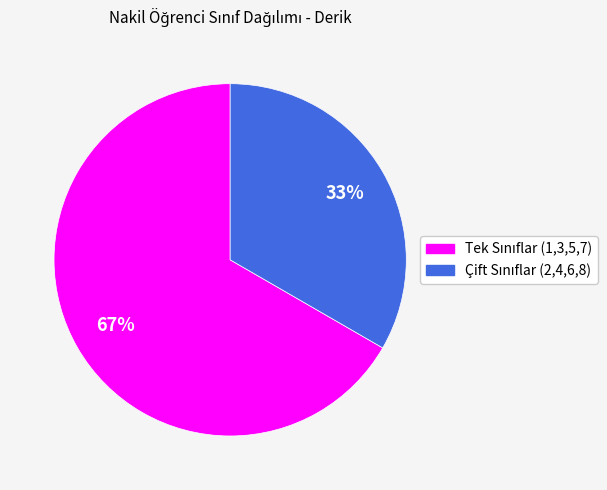

How many slices are in this pie chart?

2